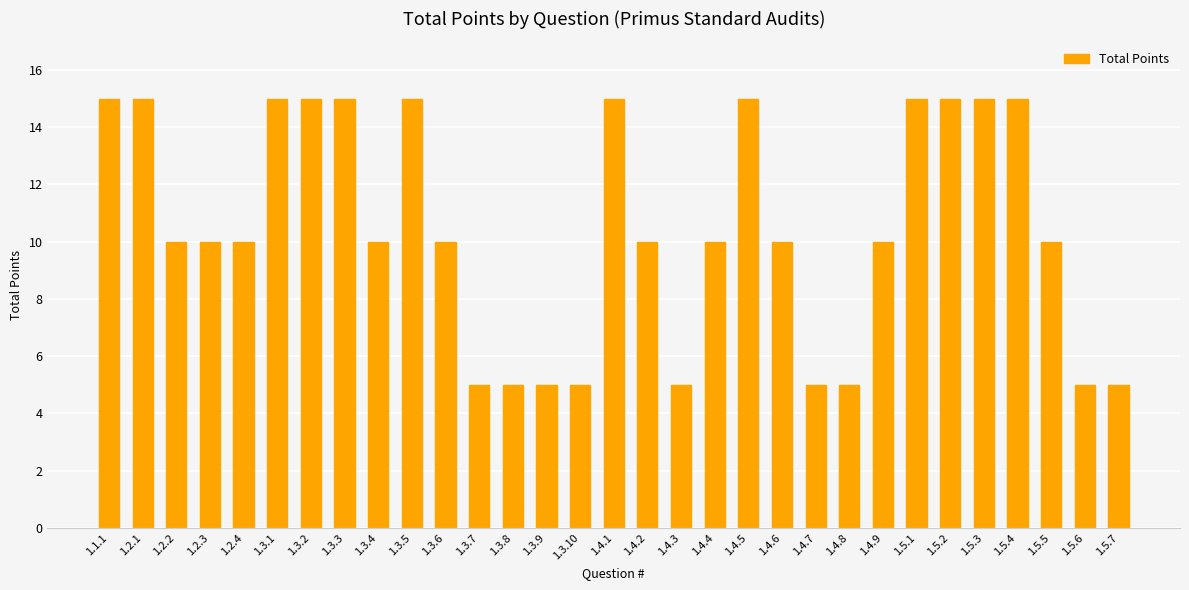

Reading left to right, list all the values displayed in this chart.

1.1.1=15	1.2.1=15	1.2.2=10	1.2.3=10	1.2.4=10	1.3.1=15	1.3.2=15	1.3.3=15	1.3.4=10	1.3.5=15	1.3.6=10	1.3.7=5	1.3.8=5	1.3.9=5	1.3.10=5	1.4.1=15	1.4.2=10	1.4.3=5	1.4.4=10	1.4.5=15	1.4.6=10	1.4.7=5	1.4.8=5	1.4.9=10	1.5.1=15	1.5.2=15	1.5.3=15	1.5.4=15	1.5.5=10	1.5.6=5	1.5.7=5